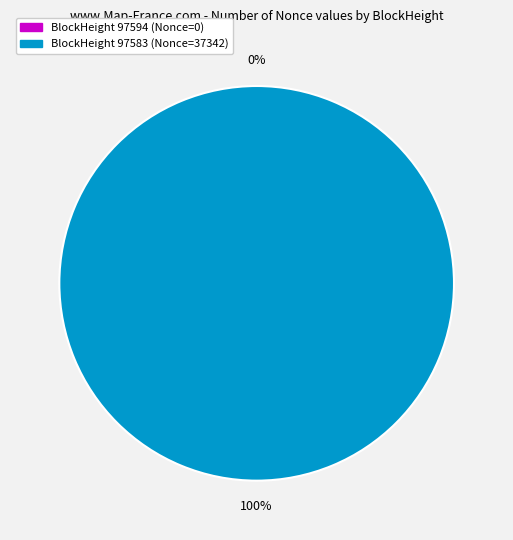

Is it true that 97583 is 100% of the pie?

True